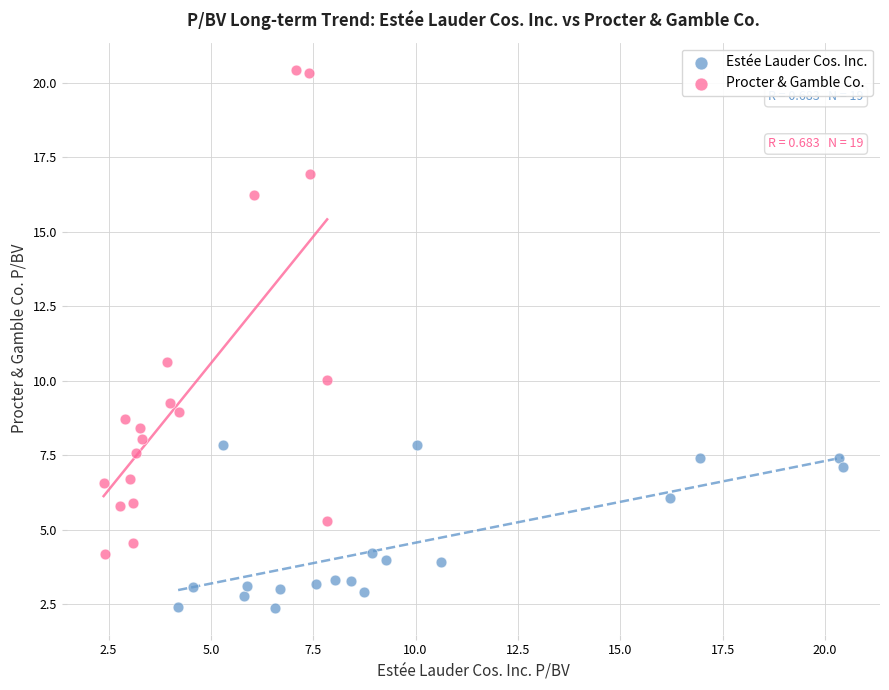

Which series reaches the maximum Y coordinate?

Procter & Gamble Co.